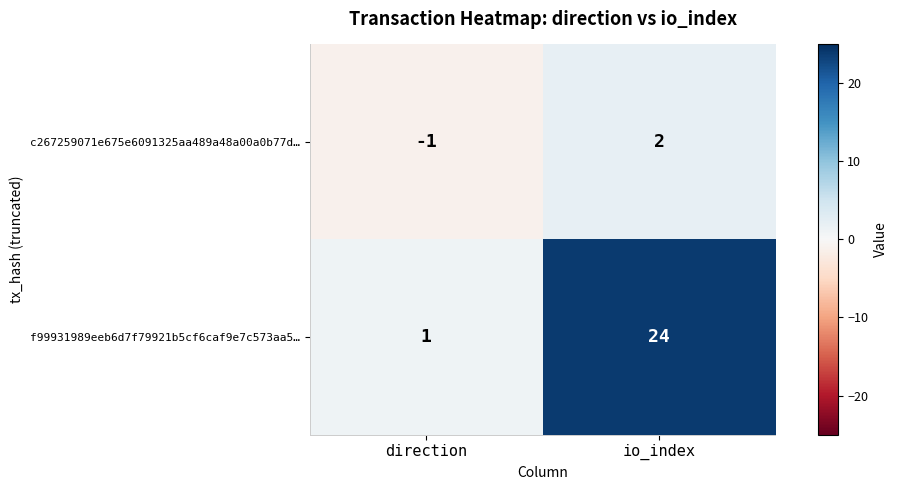

Which series has the largest range (max minus min)?

f99931989eeb6d7f79921b5cf6caf9e7c573aa5…